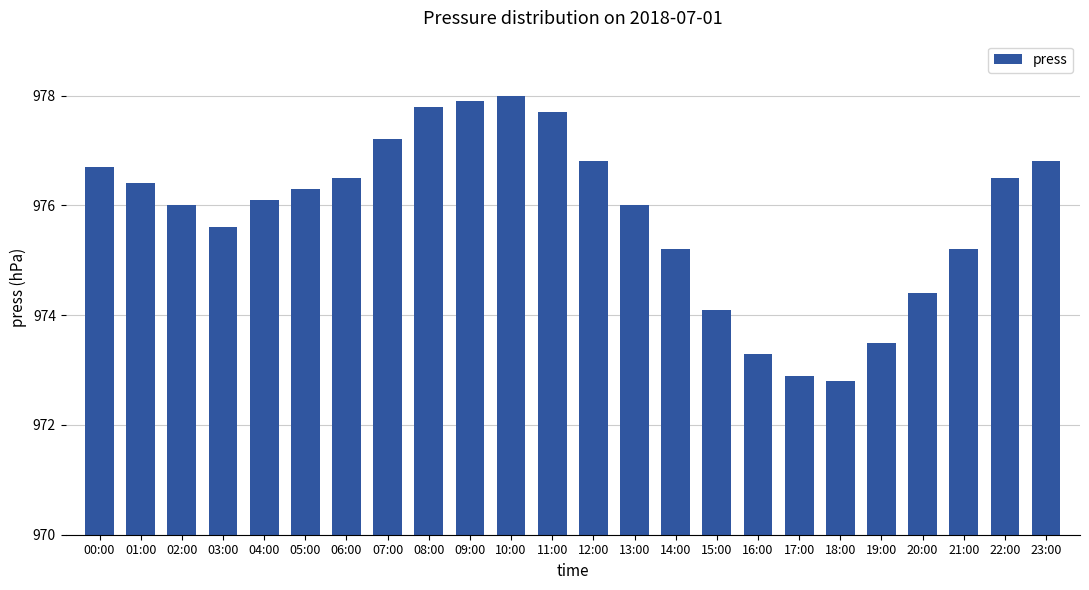

What value does the data have at 15:00?

974.1